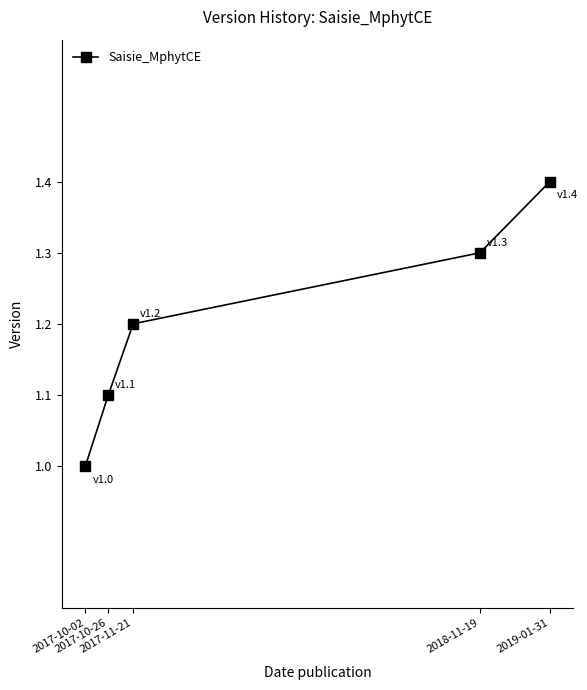

At which label is the value closest to 1?

2017-10-02